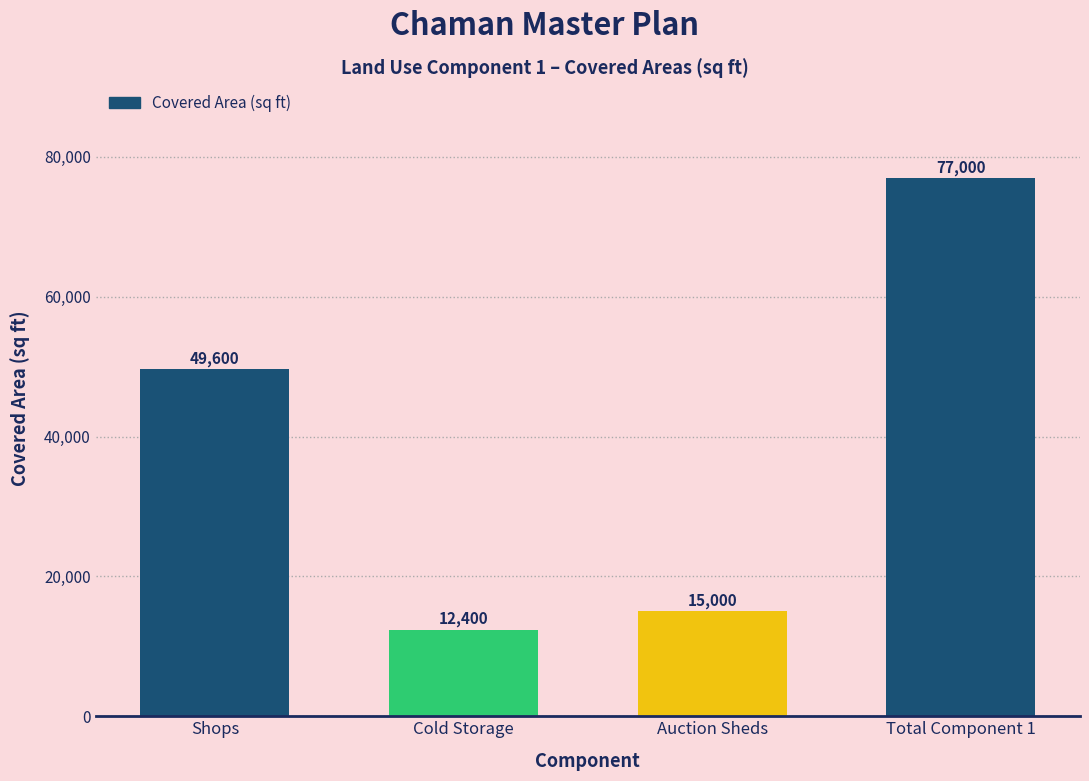

Reading left to right, list all the values displayed in this chart.

49600	12400	15000	77000